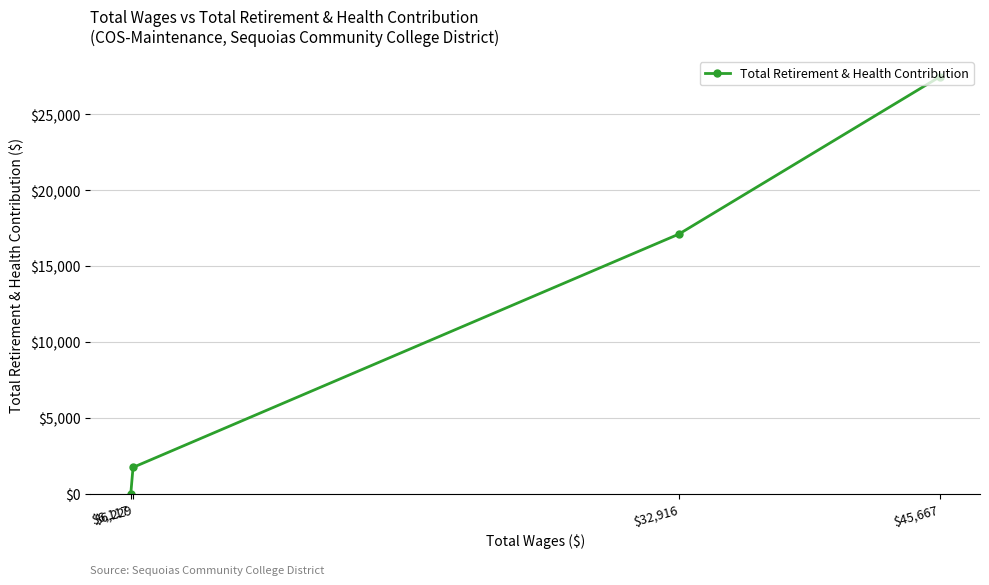

The chart shows a value of 0 at $6,117. True or false?

True